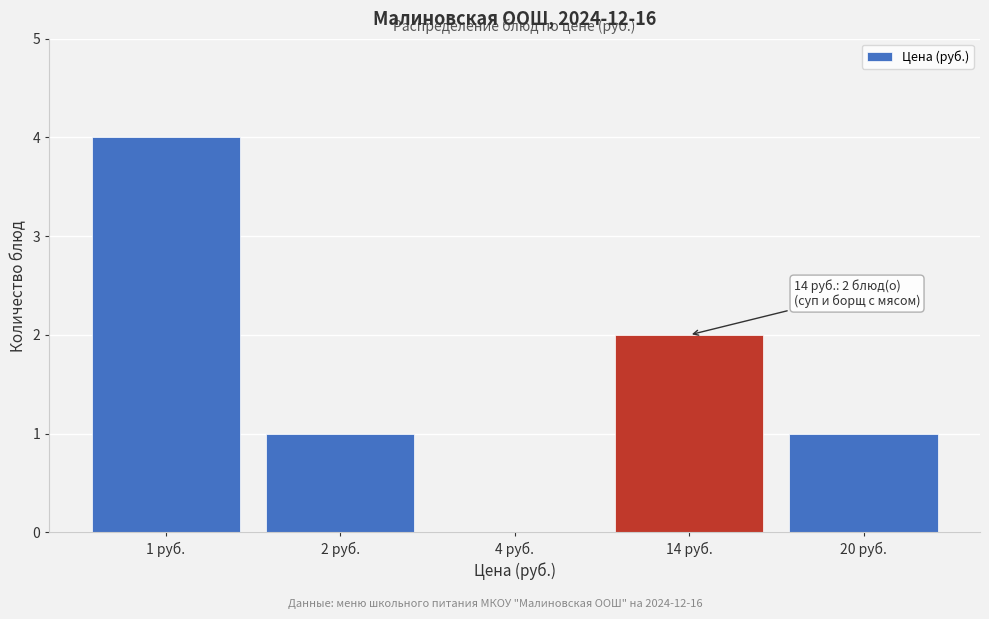

Reading right to left, extract all data points from this chart.

20 руб.=1	14 руб.=2	4 руб.=0	2 руб.=1	1 руб.=4